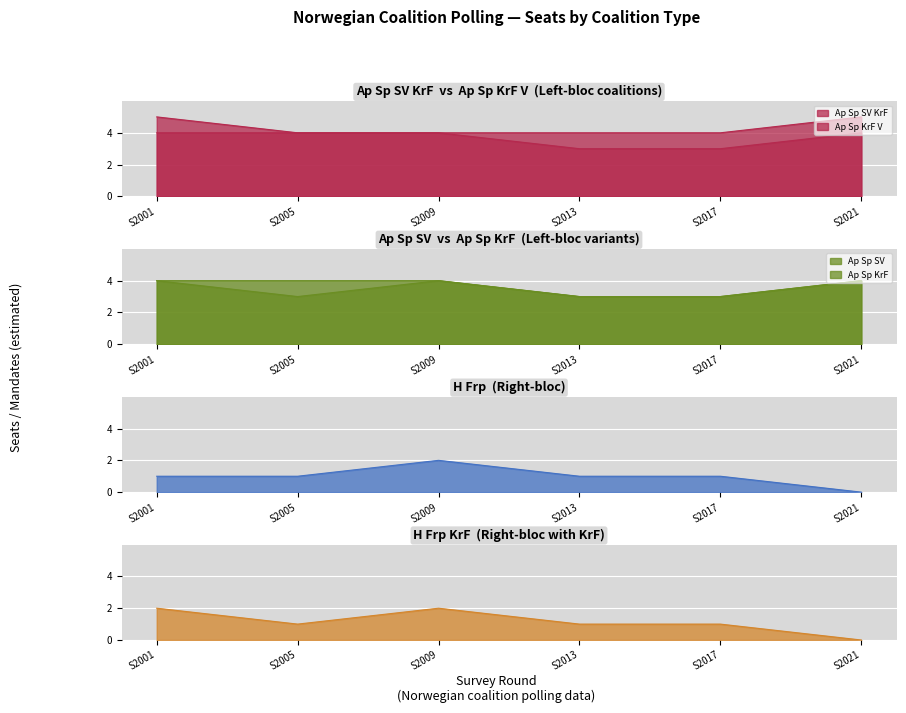

How many categories are shown in the chart?

6